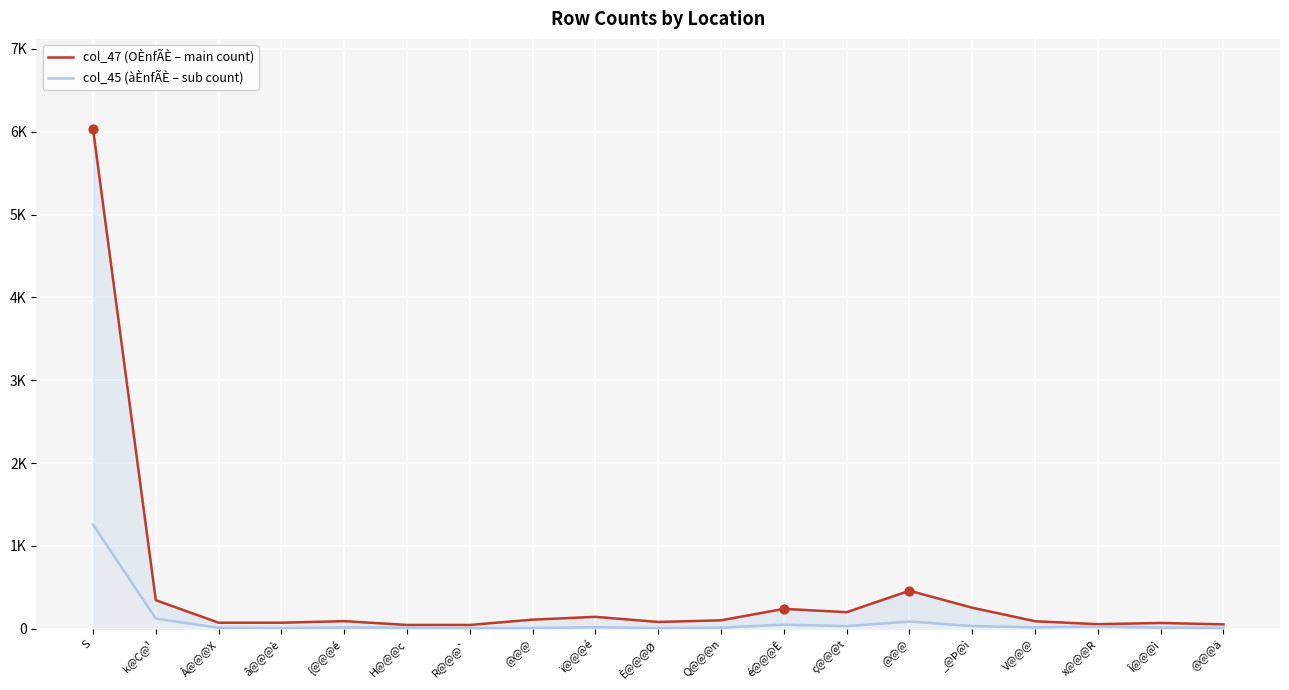

Which series reaches the maximum Y coordinate?

col_47 (OÈnfÃÈ – main count)